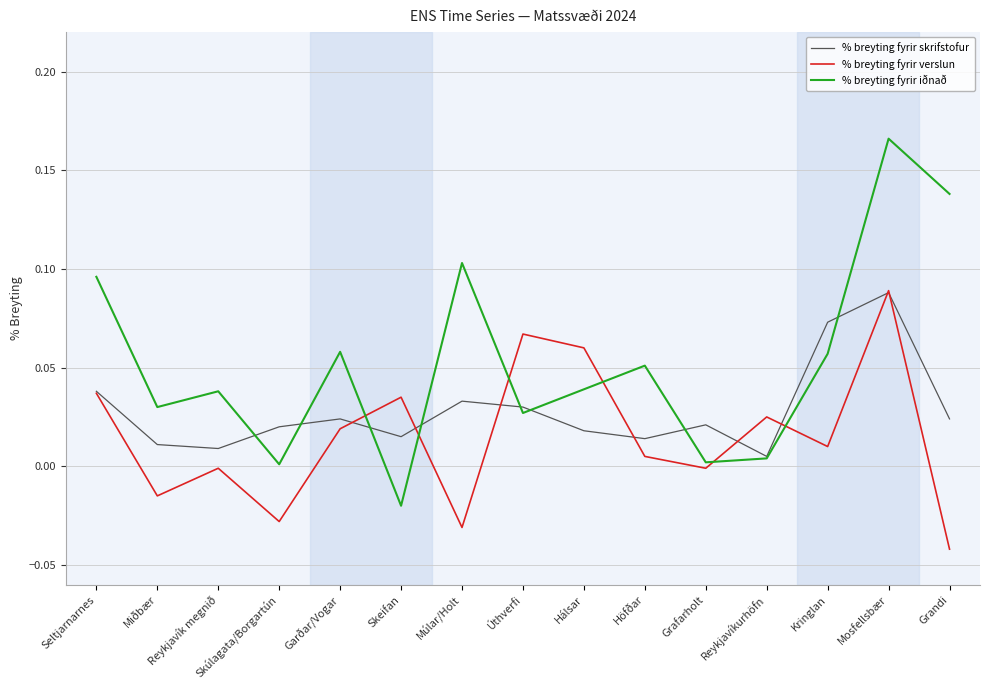

What is the sum of all % breyting fyrir skrifstofur values?

0.4